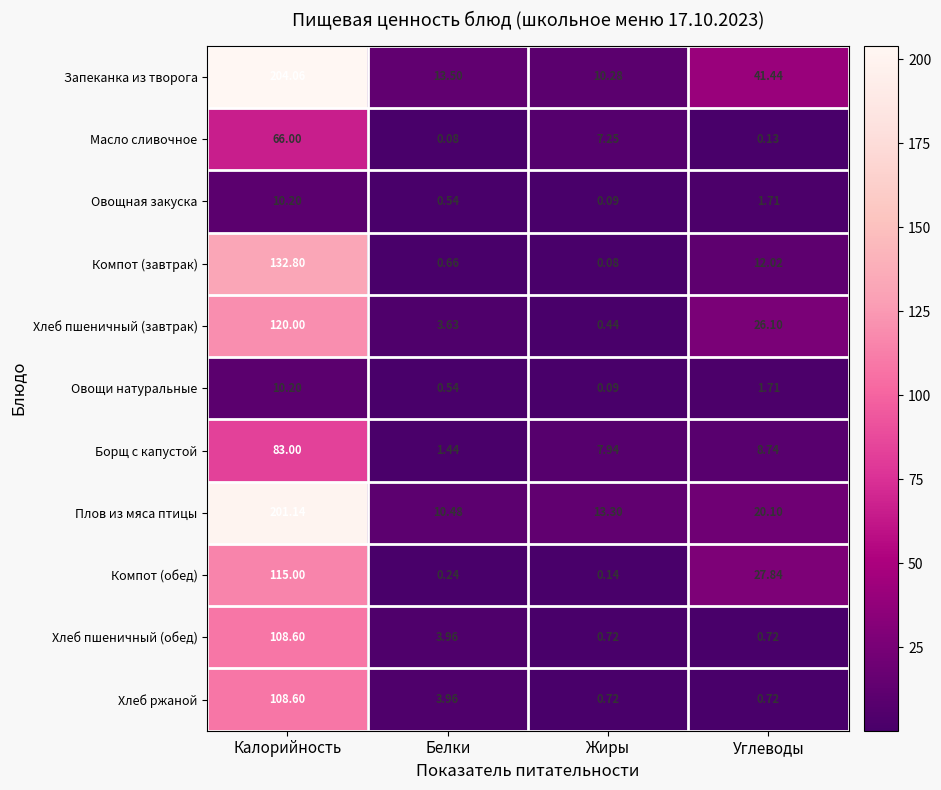

What is the total value across all series at Калорийность?

1159.6